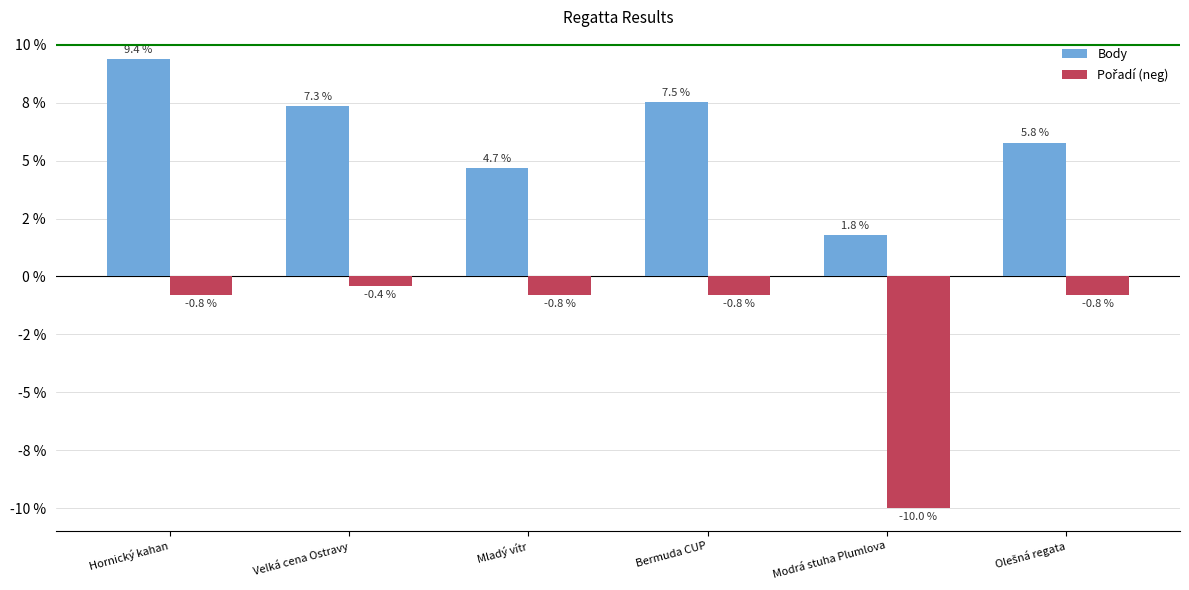

Does the chart contain any negative values?

Yes